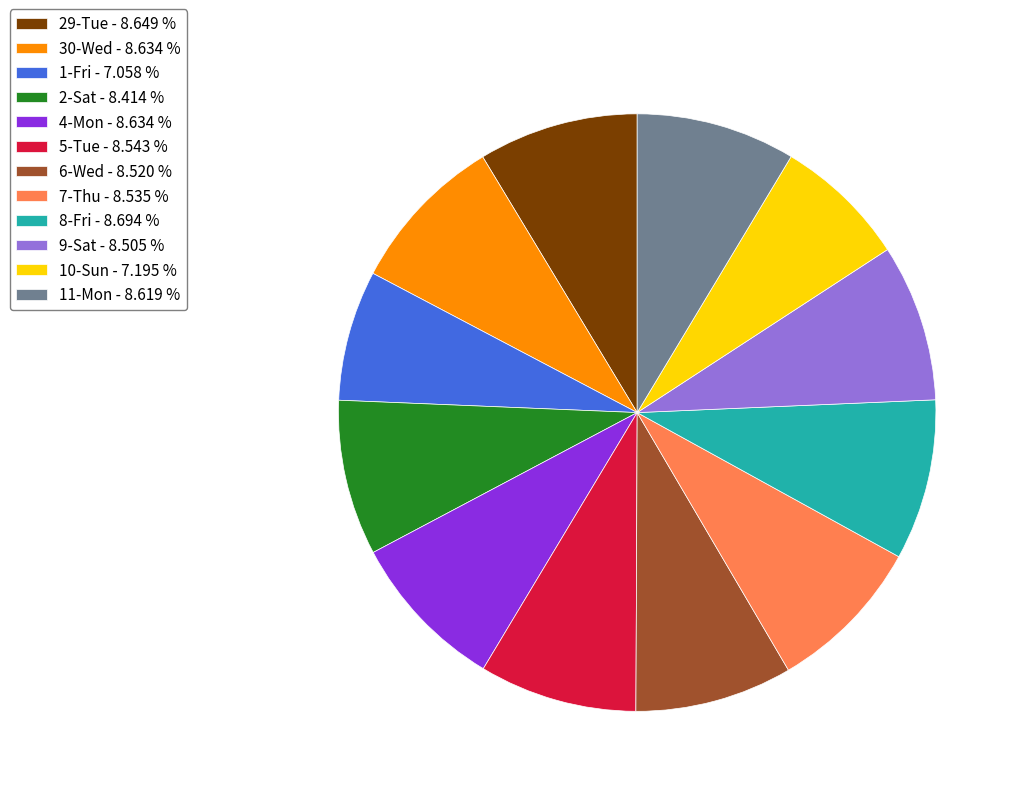

Combined, do 29-Tue and 9-Sat account for over 50%?

No